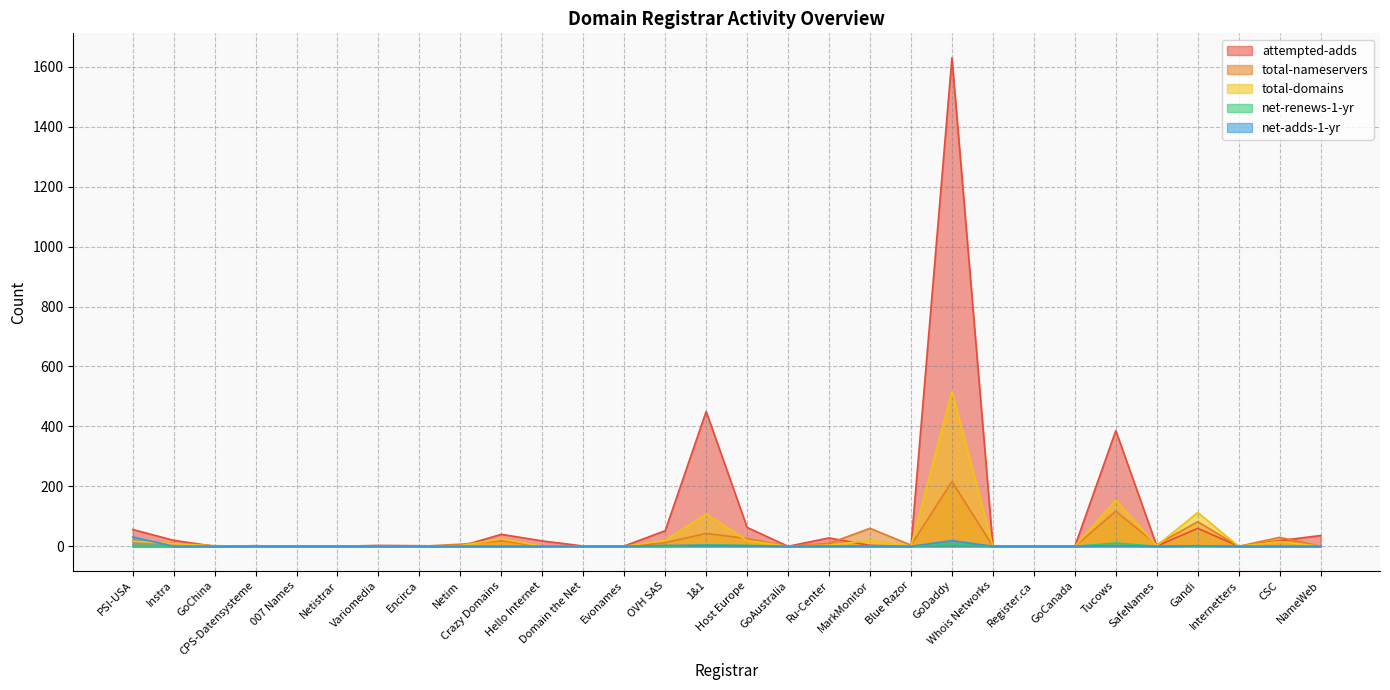

How many positive values does the net-adds-1-yr series have?

8